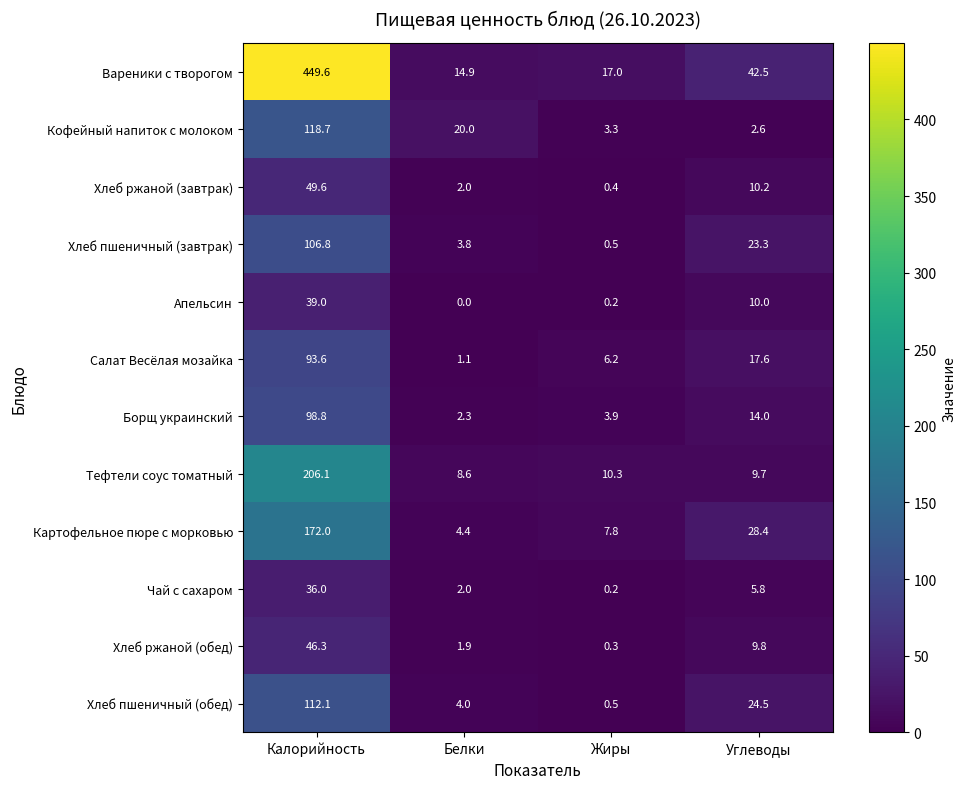

What is the sum of the Хлеб пшеничный (обед) values at Углеводы and Белки?

28.5